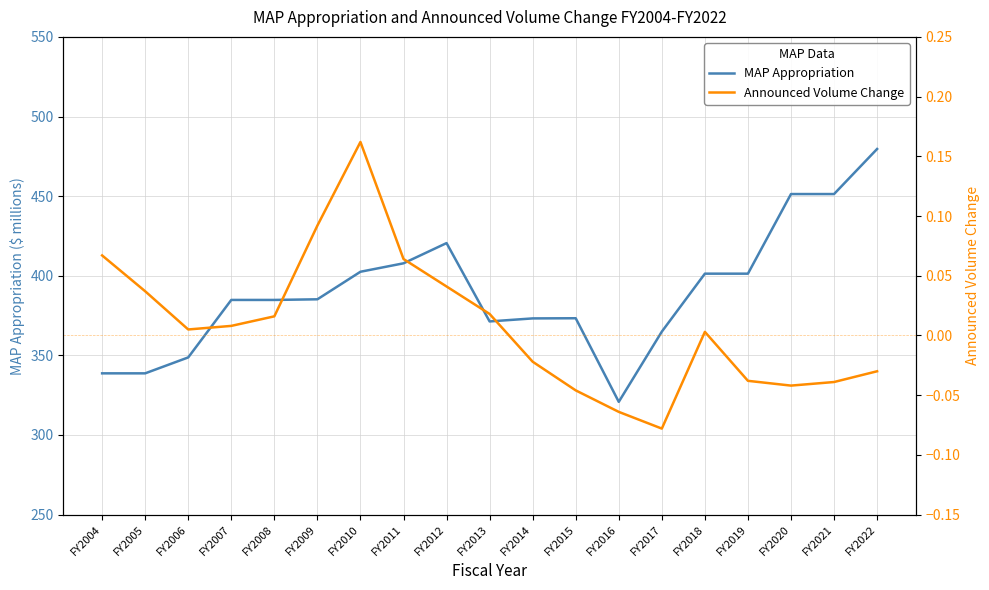

Count the number of data series in this chart.

2